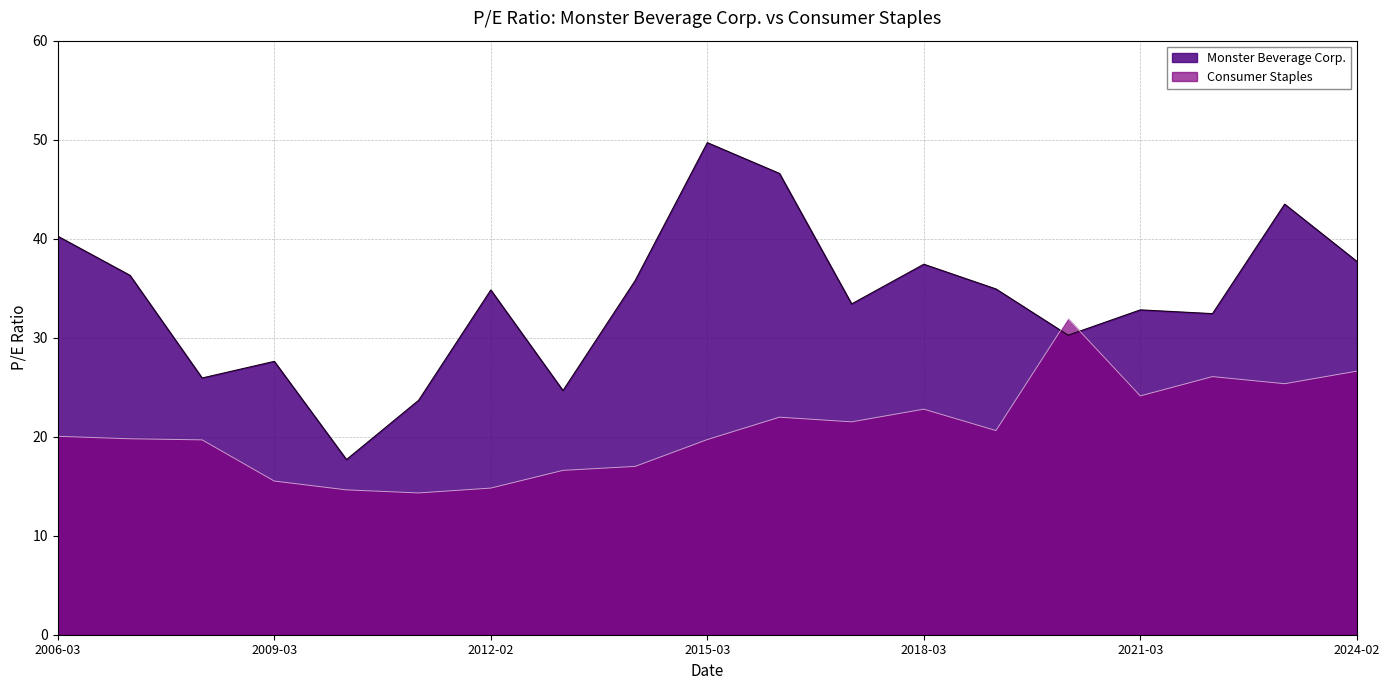

How many times do Monster Beverage Corp. and Consumer Staples cross each other?

2